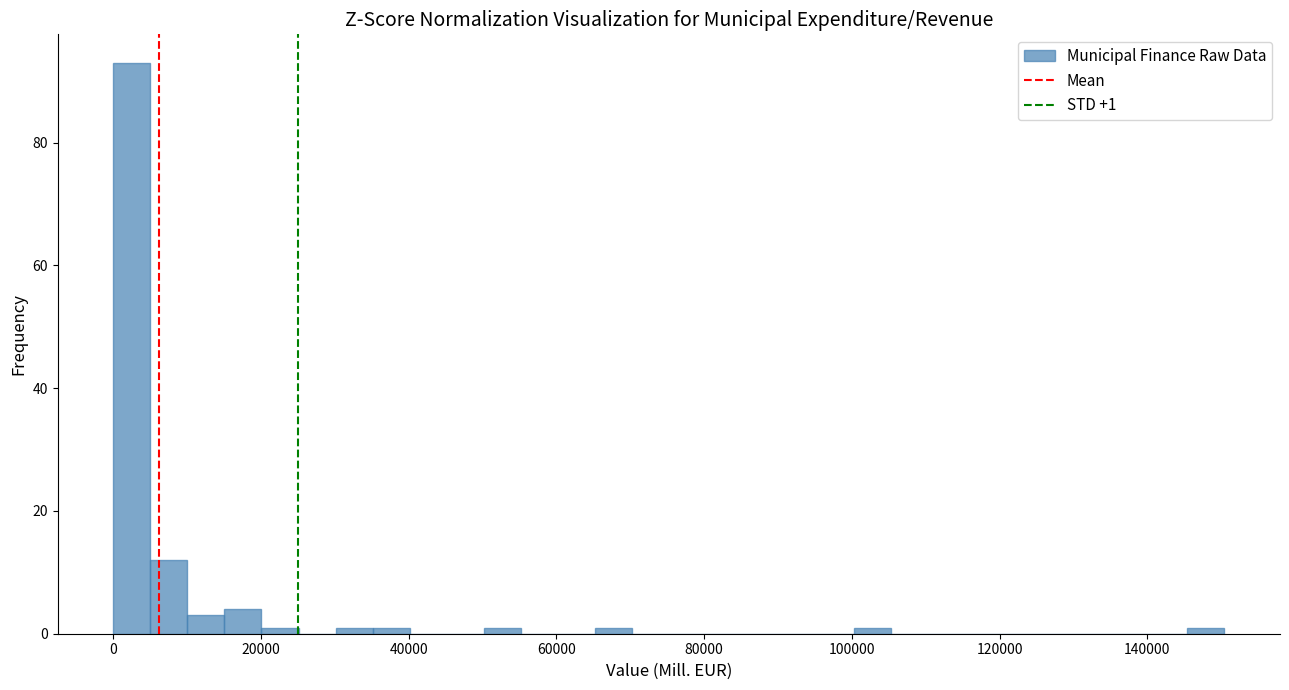

Read against the x-axis, roughly where is the centre of the tallest bar?

2000